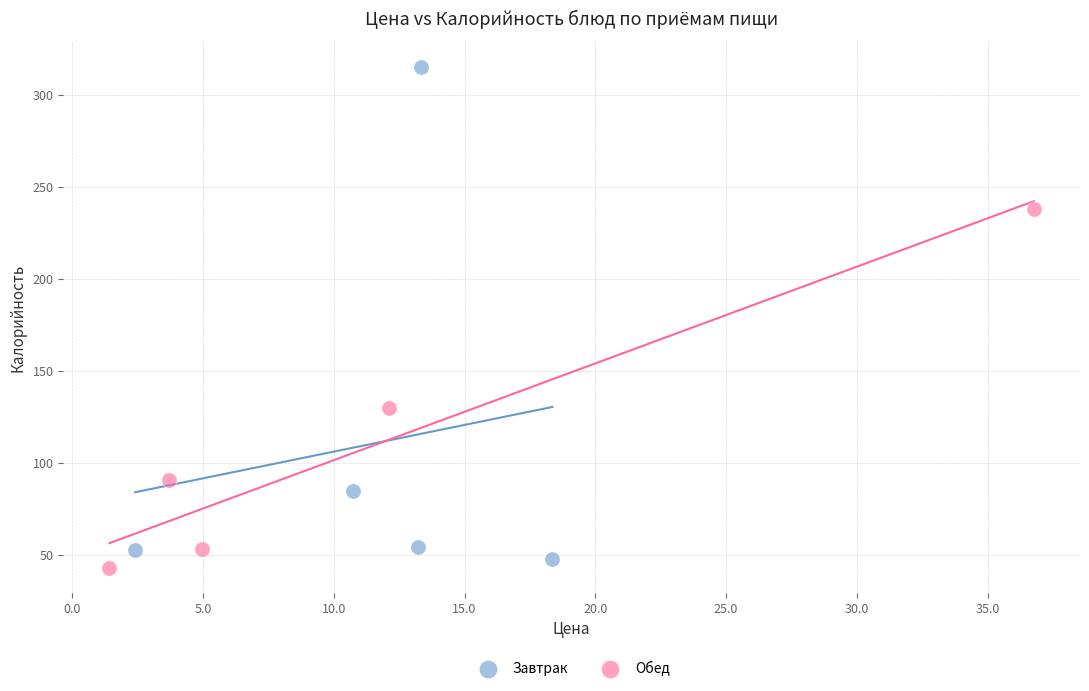

Which series reaches the minimum Y coordinate?

Обед